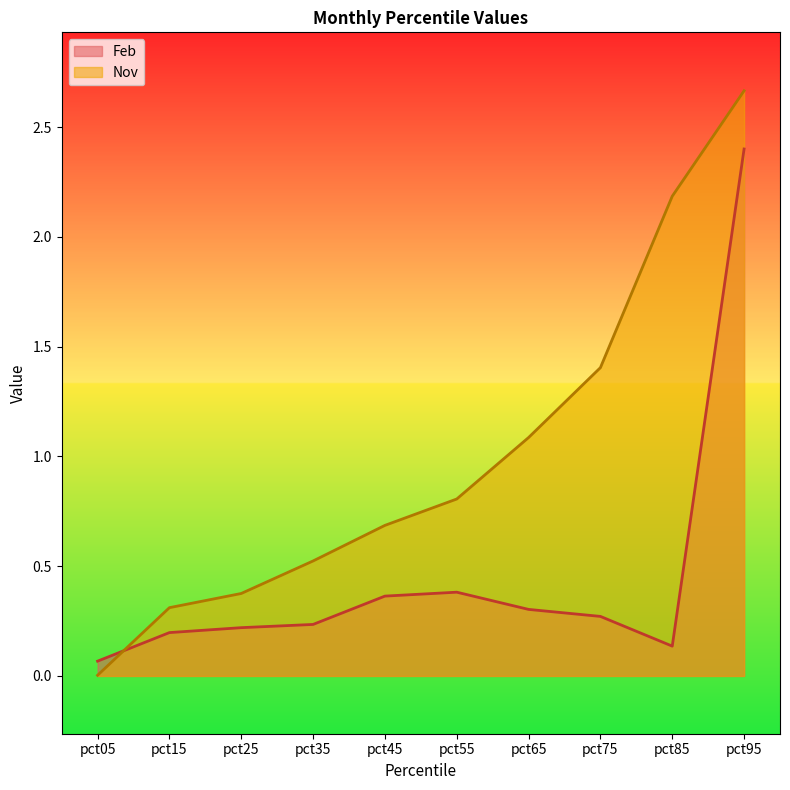

Rank the categories by Feb value from lowest to highest.

pct05, pct85, pct15, pct25, pct35, pct75, pct65, pct45, pct55, pct95